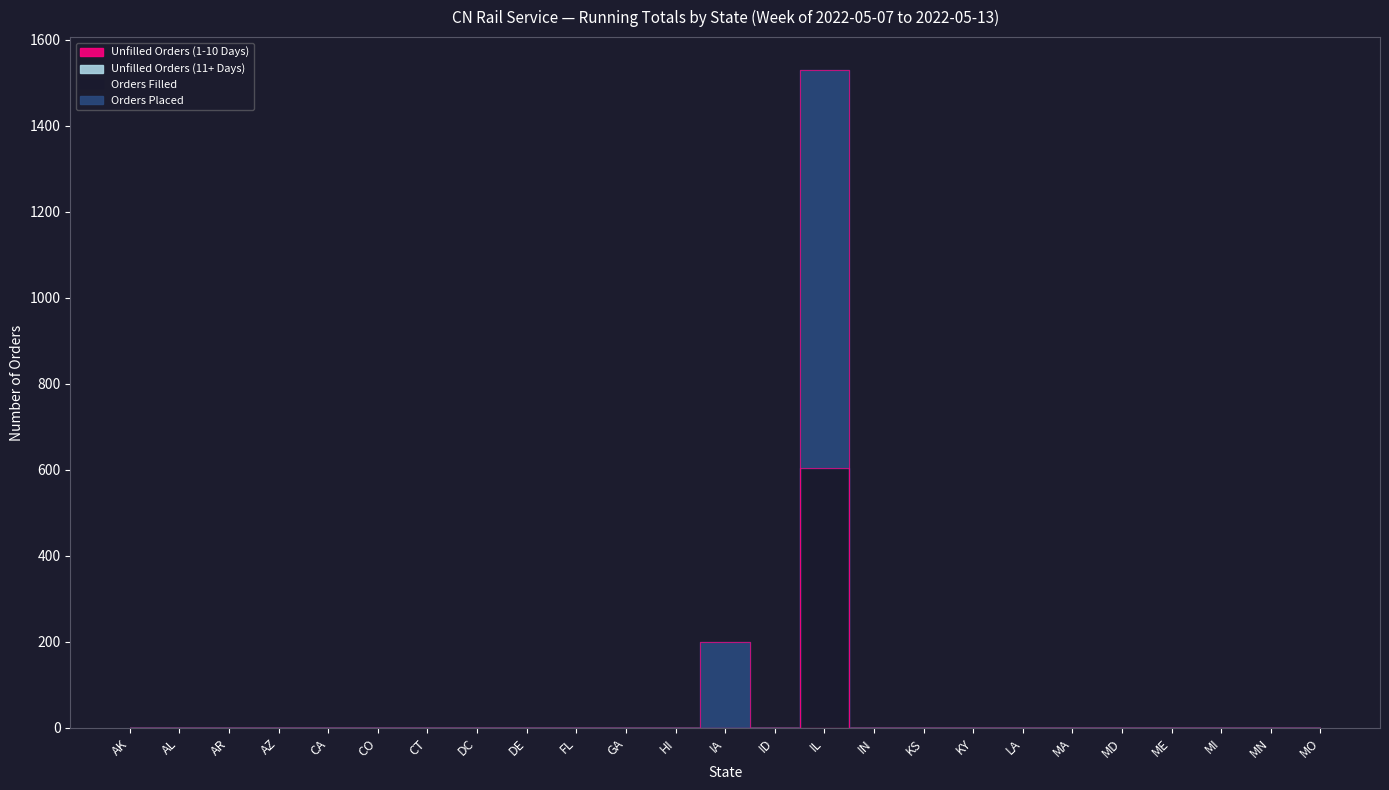

What is the average value of the Orders Filled series?

24